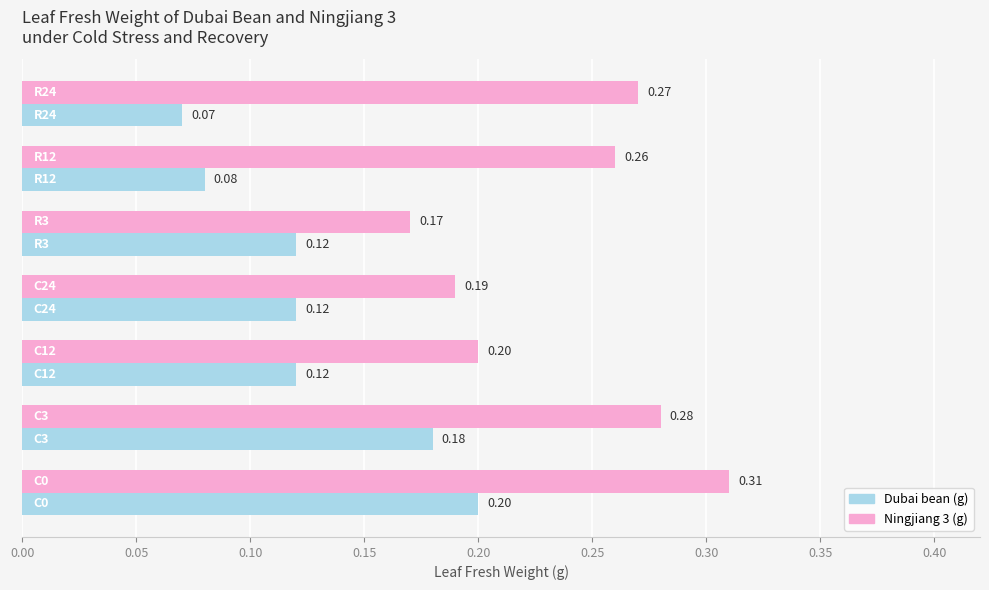

List the series in order of their overall mean, highest first.

Ningjiang 3 (g), Dubai bean (g)